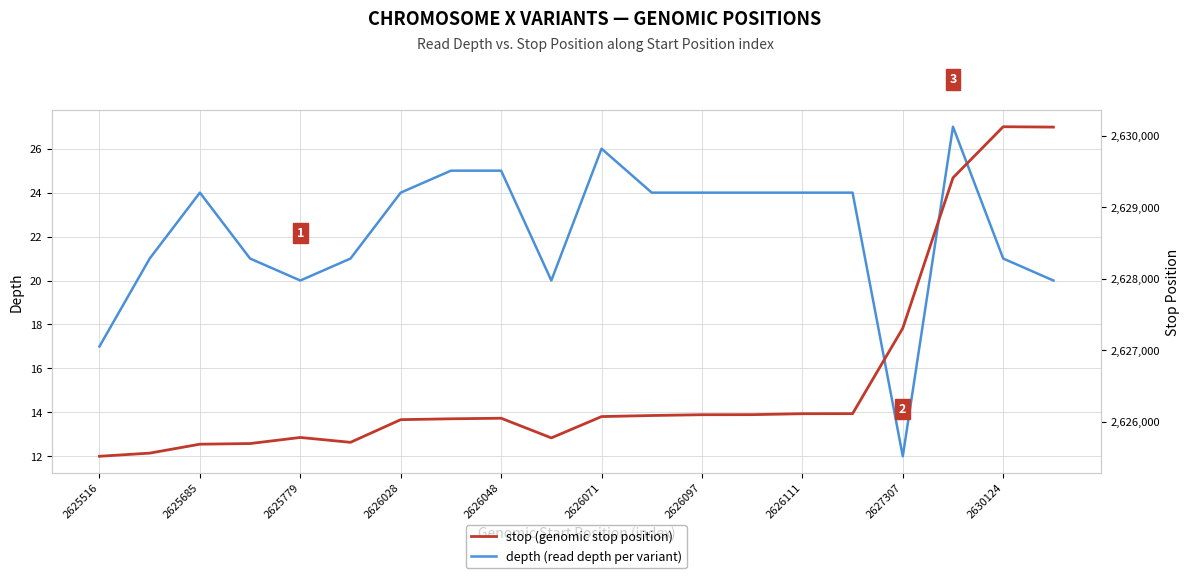

Which category has the lowest value in the depth (read depth per variant) series?

2627307